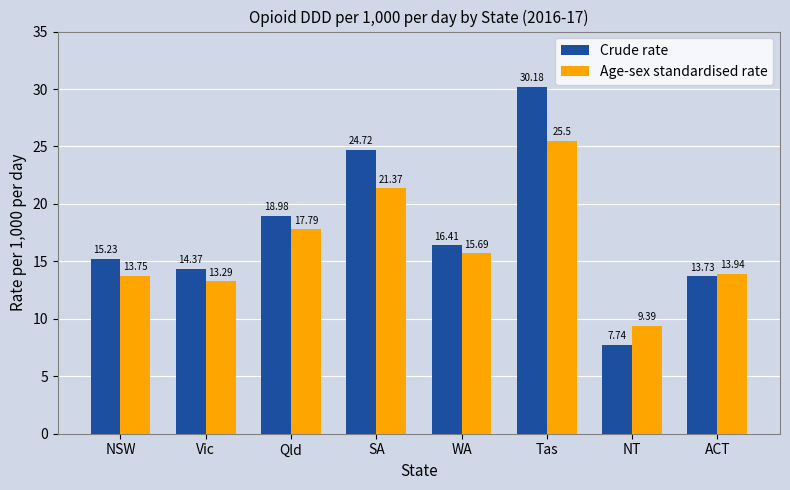

Between SA and ACT, which series saw the biggest shift?

Crude rate